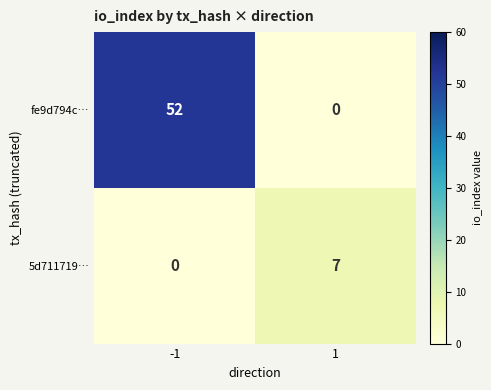

Reading right to left, transcribe all the data shown in this chart.

fe9d794c…: 0	52
5d711719…: 7	0